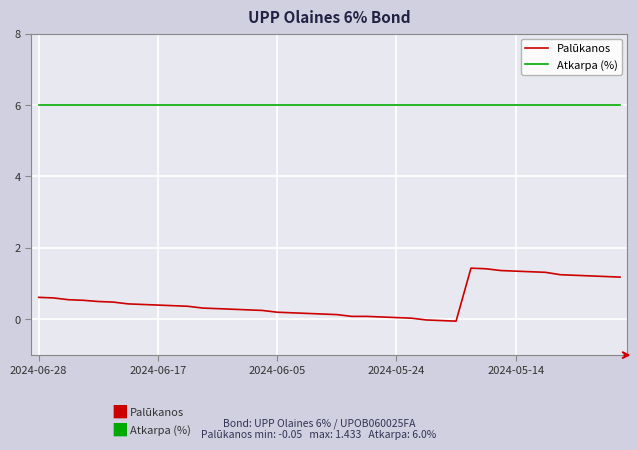

What is the minimum value for Atkarpa (%)?

6.0